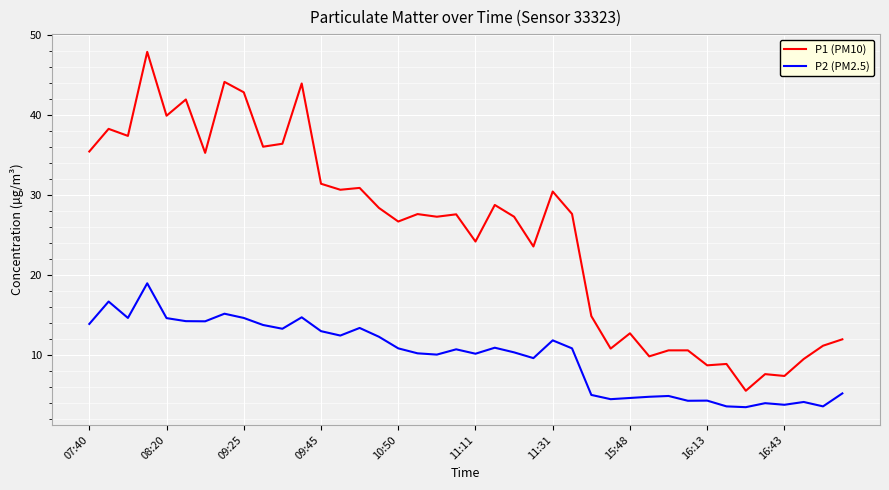

Rank the series by their maximum value, from lowest to highest.

P2 (PM2.5), P1 (PM10)